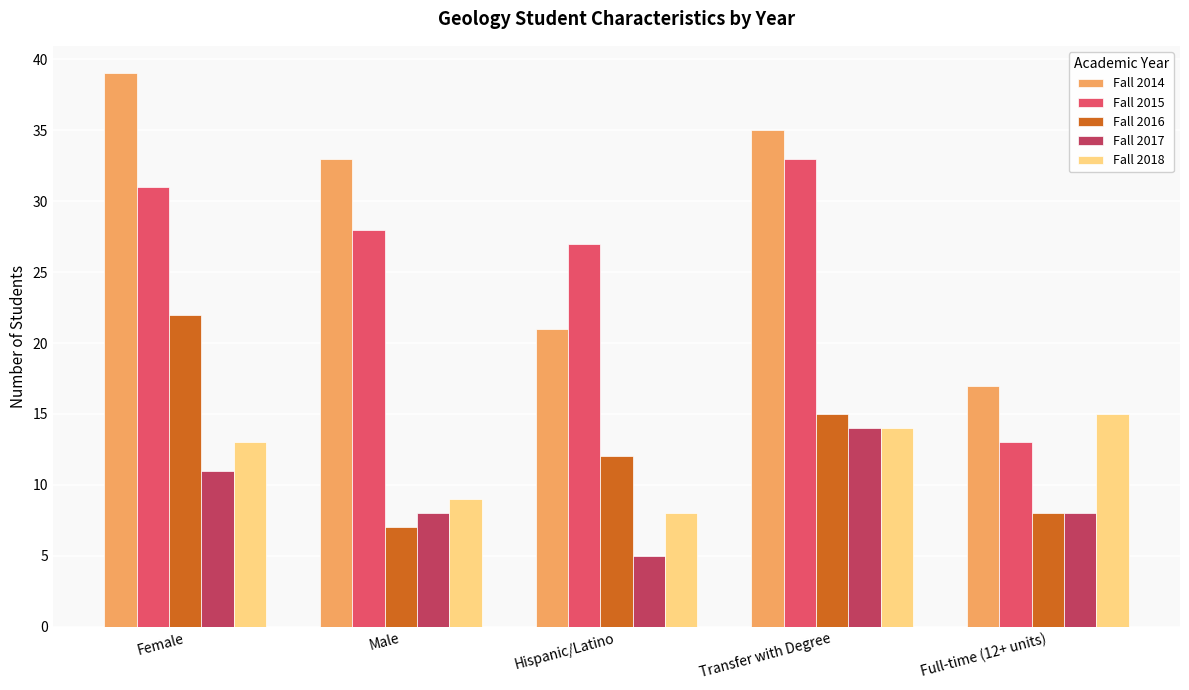

Which category has the highest value across all series?

Female